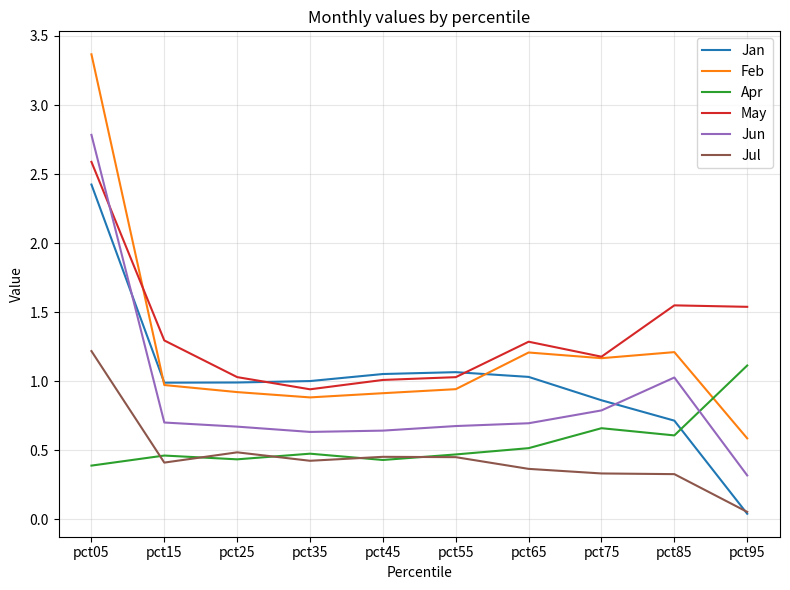

Which label corresponds to the largest value in the chart?

pct05